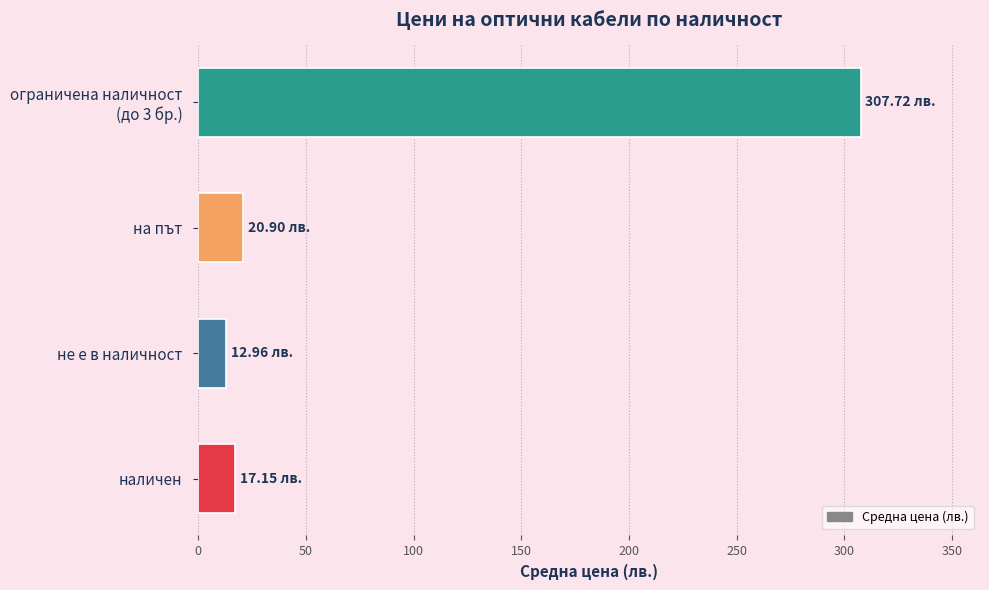

What is the maximum value shown in the chart?

307.7